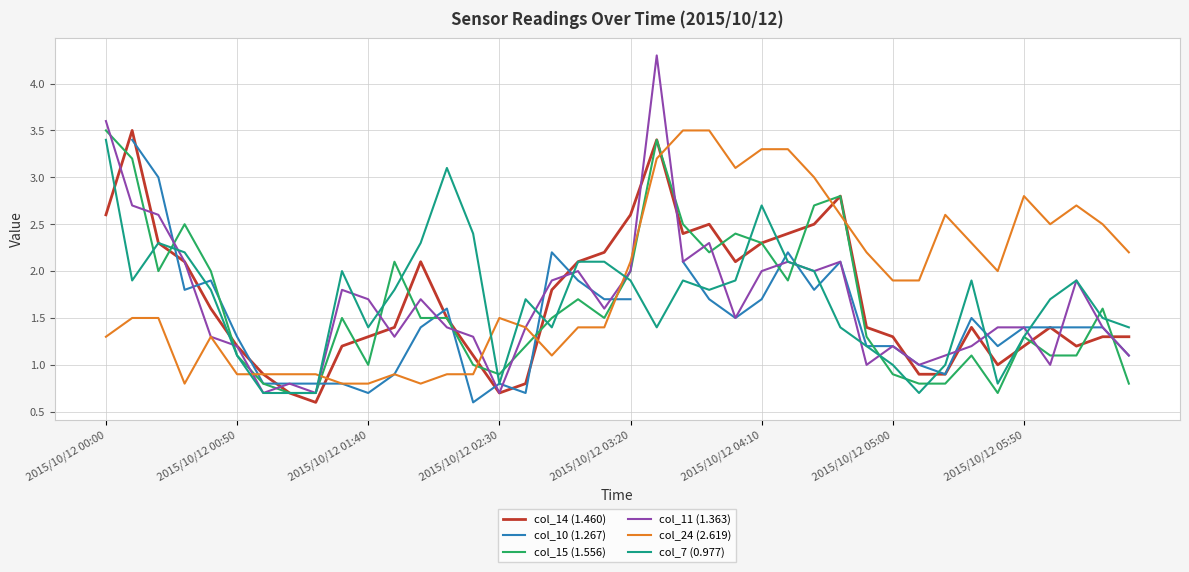

How many interior local peaks does the col_7 (0.977) series have?

8